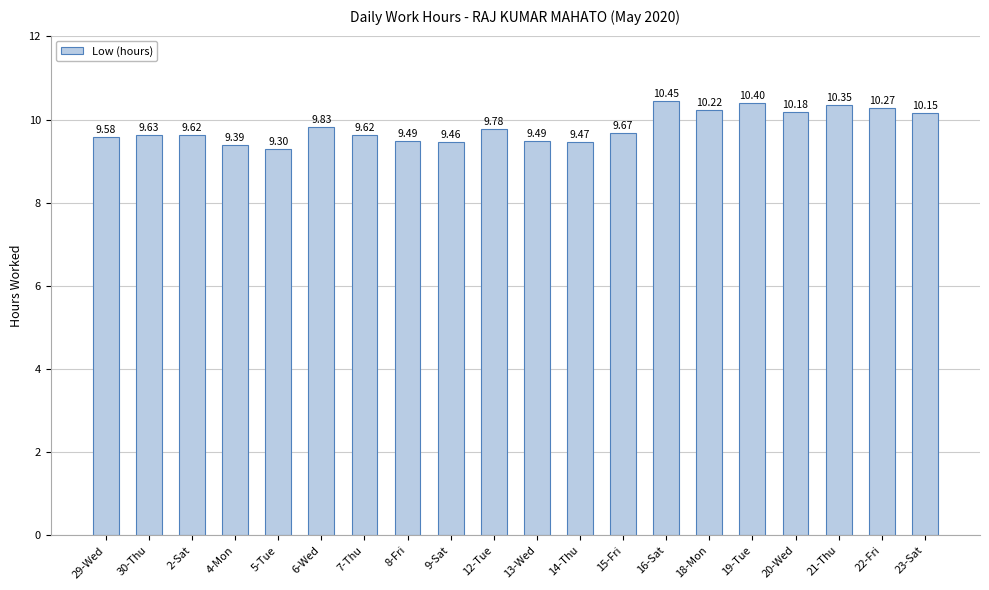

Which label corresponds to the largest value in the chart?

16-Sat